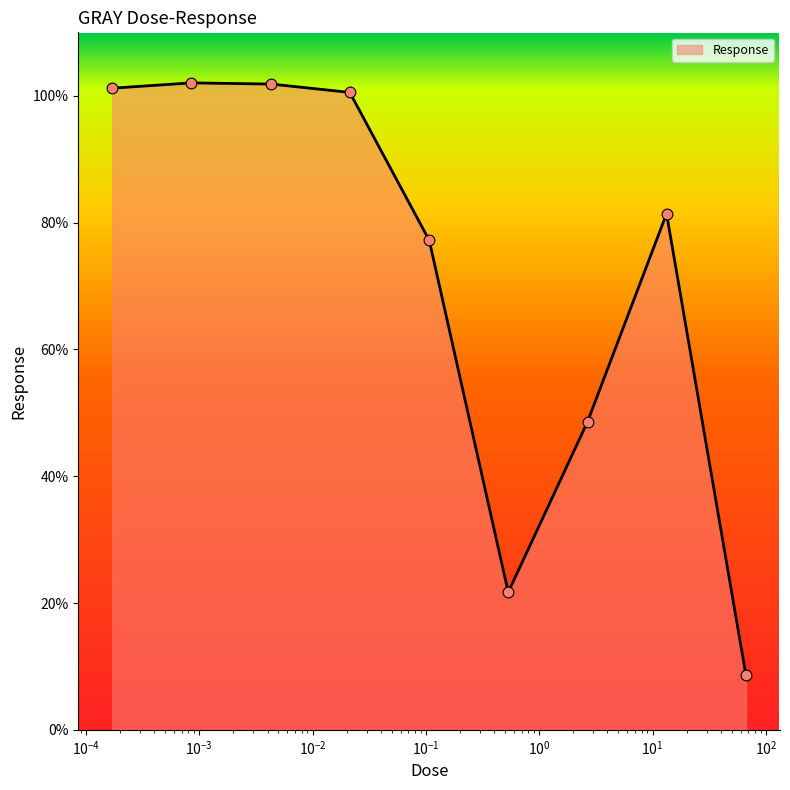

Approximately how many times larger is the value at 0.107 compared to 0.000853?

0.8